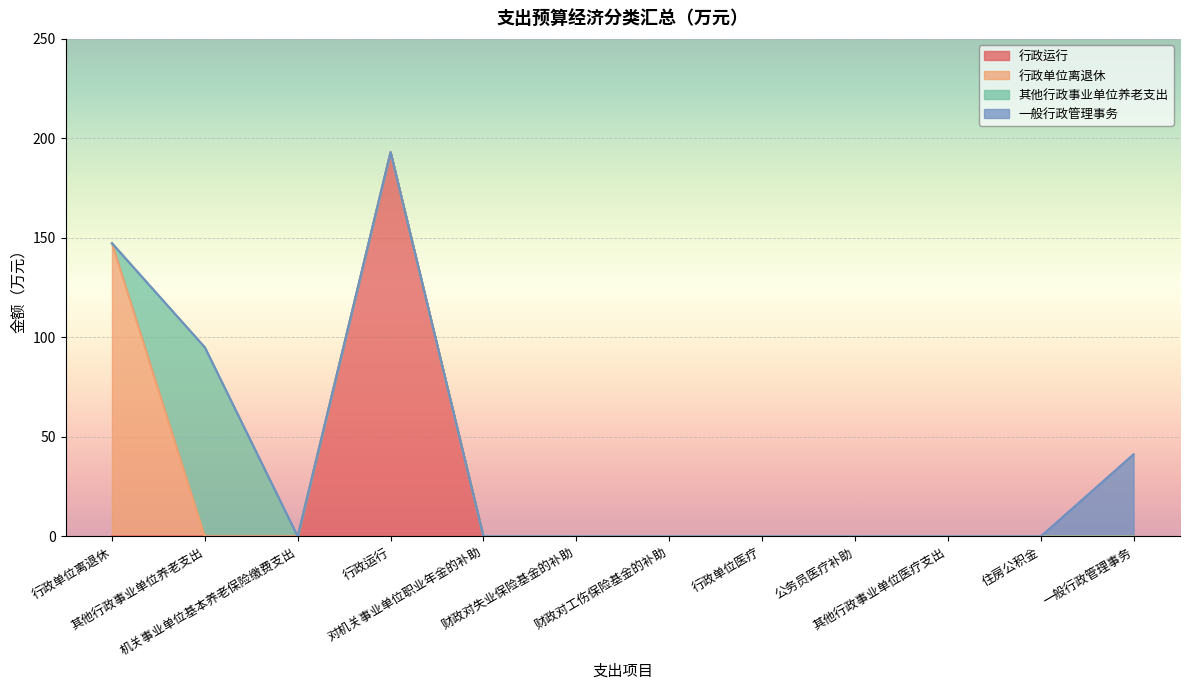

Is it true that 行政单位离退休 equals 0.0 at 一般行政管理事务?

True